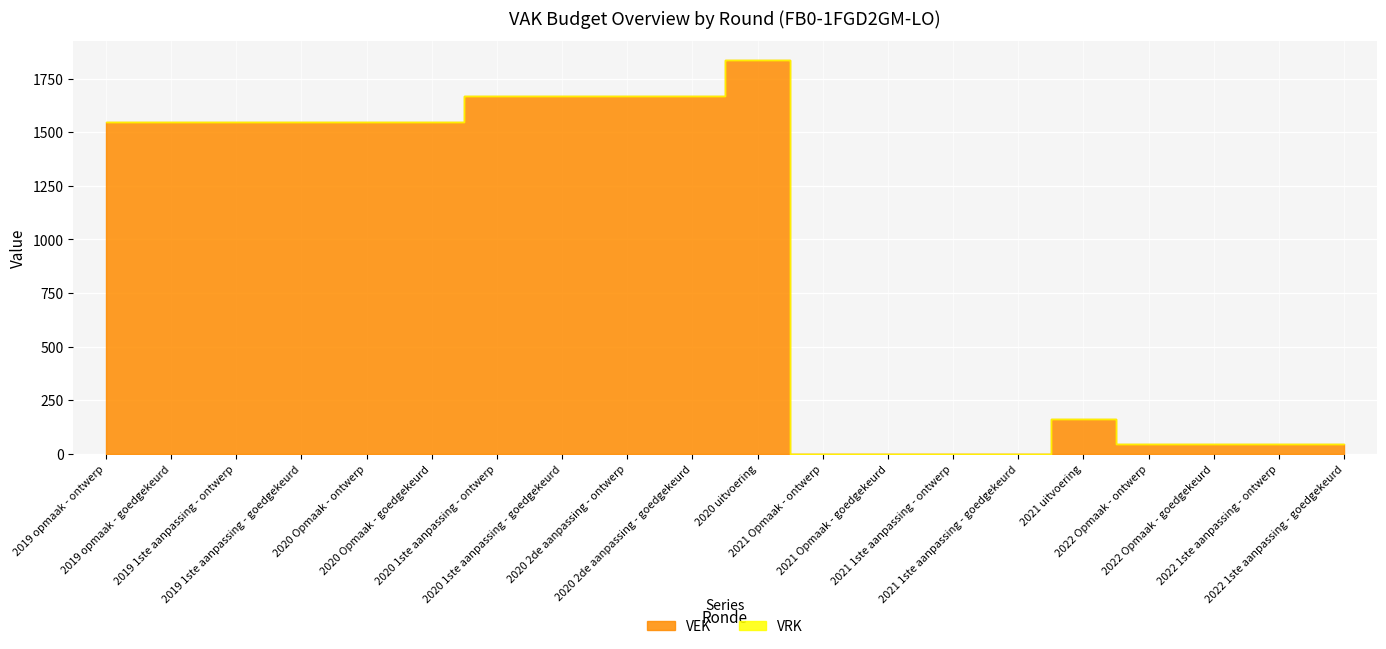

Which series has the largest total across all categories?

VEK